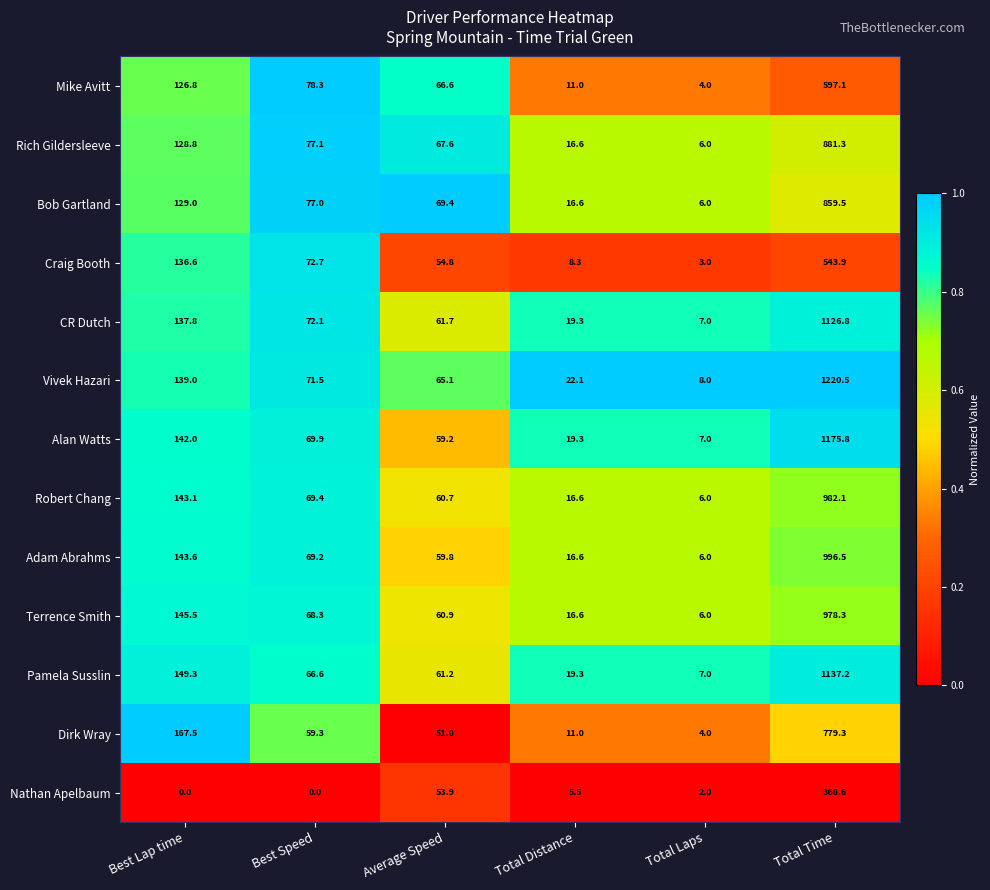

At how many categories does at least one series exceed 0?

6